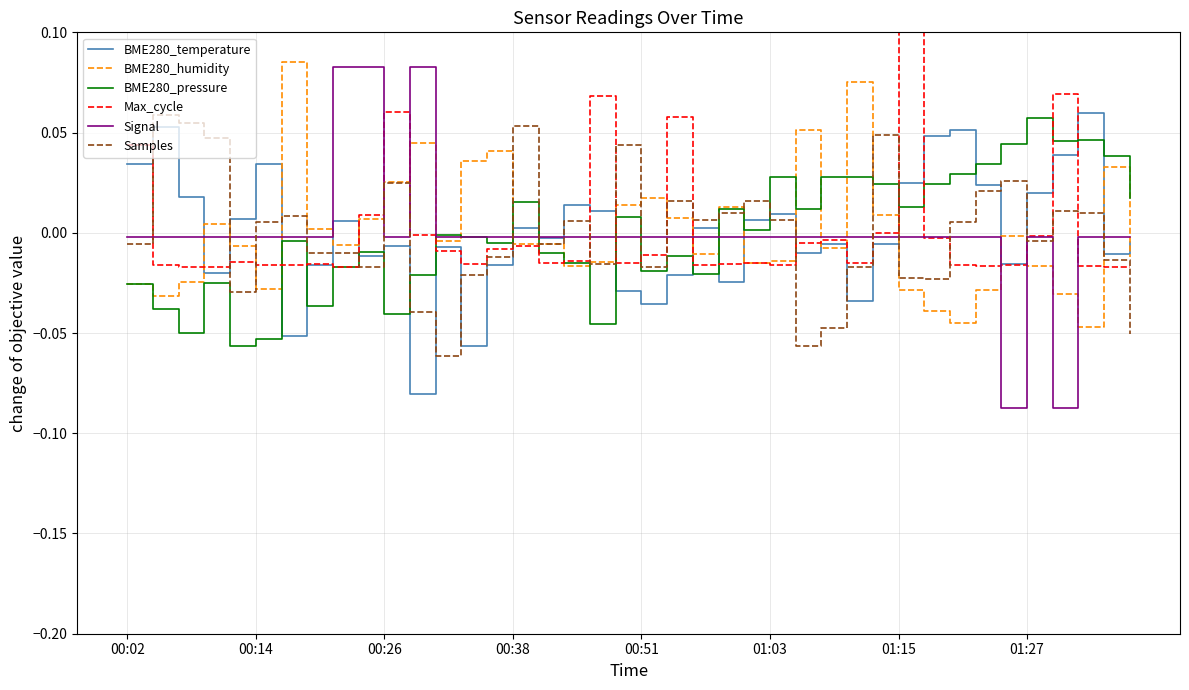

What is the difference between the maximum and minimum values in the BME280_humidity series?

0.1